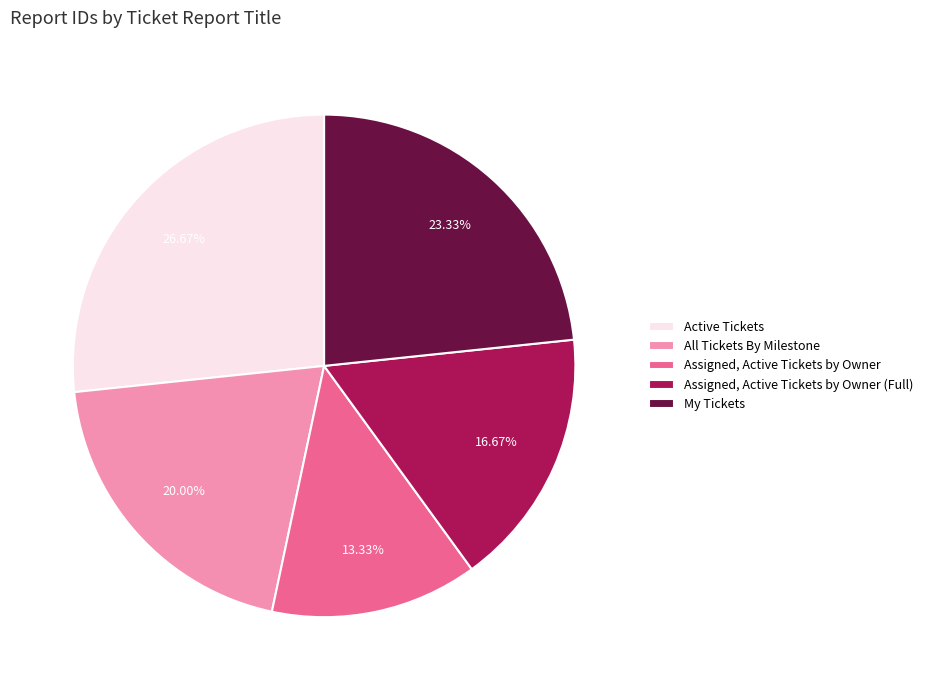

What is the smallest slice in the pie chart?

Assigned, Active Tickets by Owner